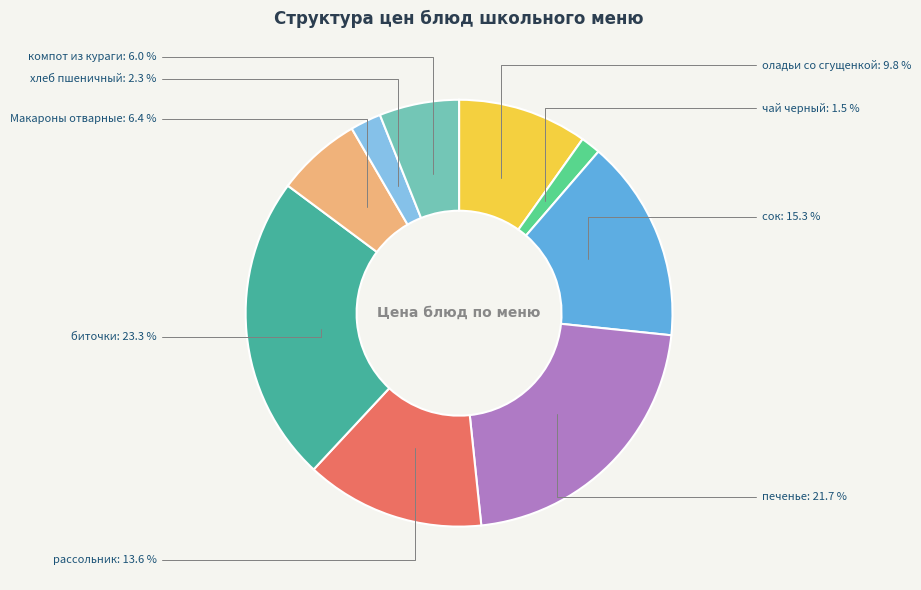

How many slices are in this pie chart?

9